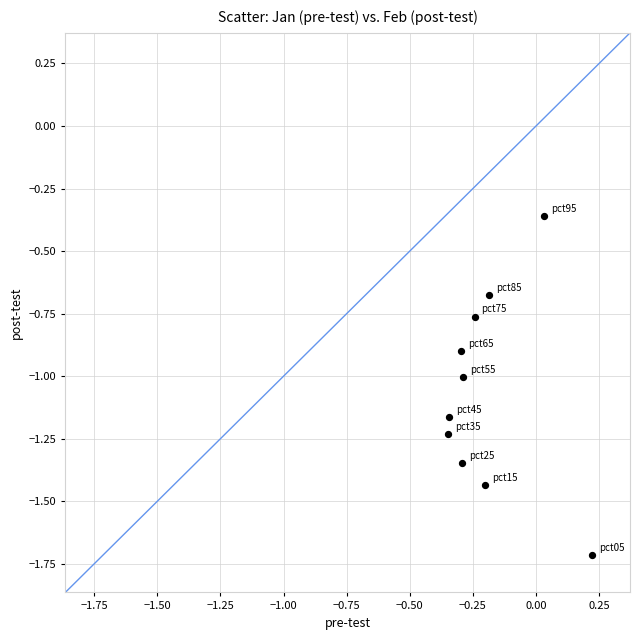

What is the range of Y values (max minus min)?

1.4